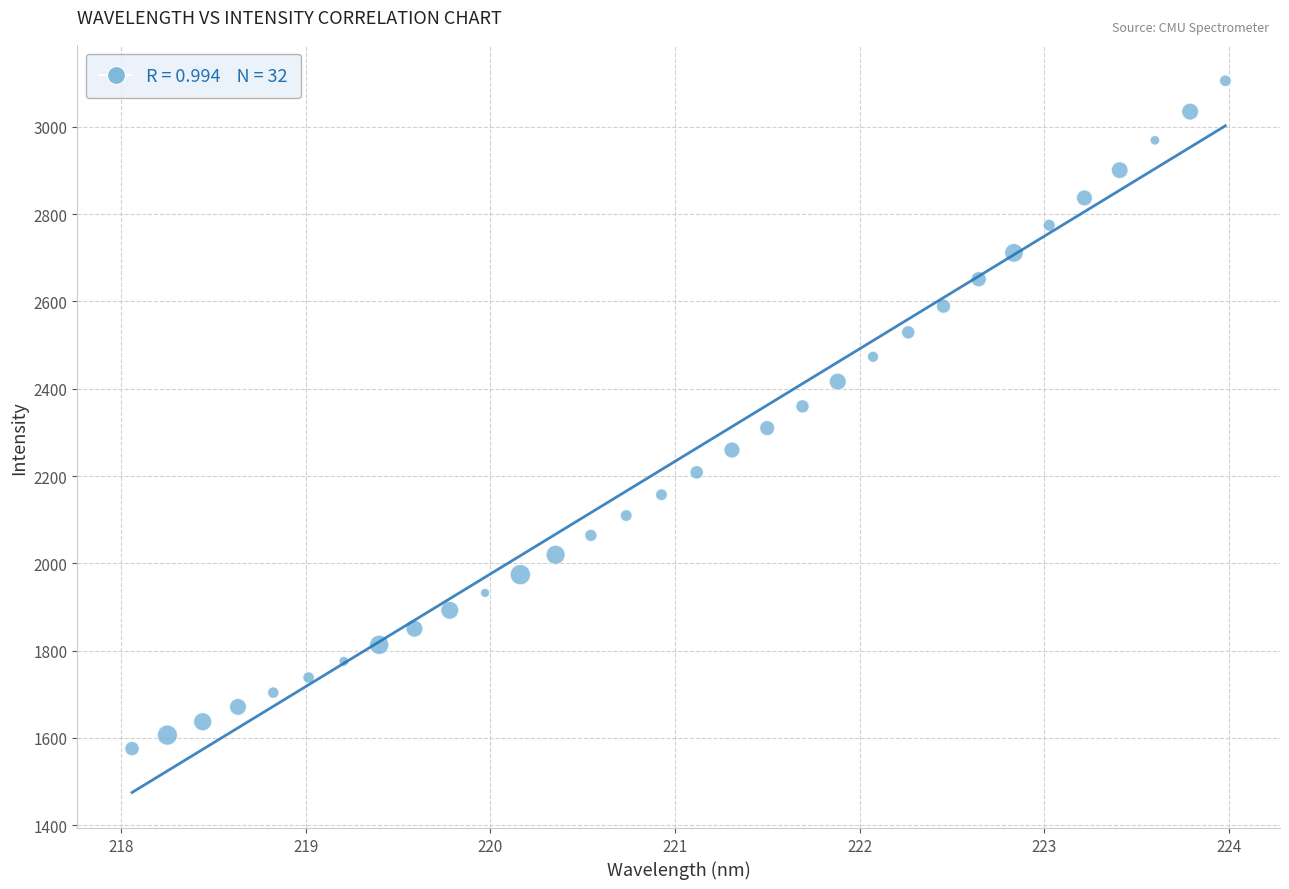

What is the range of X values (max minus min)?

5.9